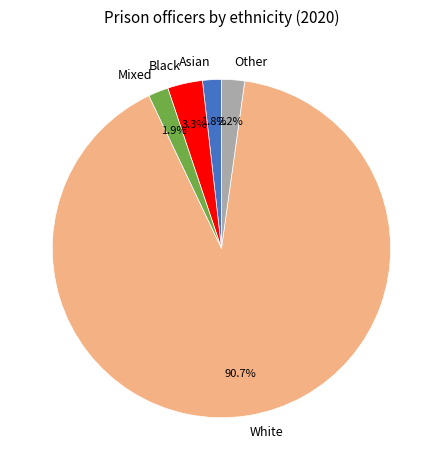

Which slice is the largest?

White